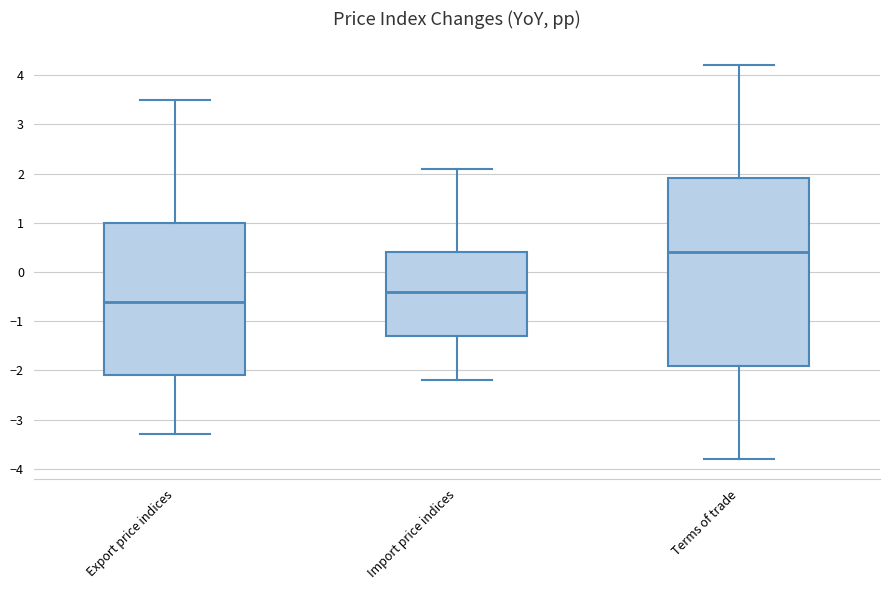

Reading left to right, transcribe this box plot: for each box, give where its median line is, the range the box spans, and where its two whiskers end, as read against the y-axis. The values are not printed on the chart, so give them approximately, as read against the axis.

Export price indices: median -0.6, box -2.1 to 1.0, whiskers -3.3 to 3.5
Import price indices: median -0.4, box -1.3 to 0.4, whiskers -2.2 to 2.1
Terms of trade: median 0.4, box -1.9 to 1.9, whiskers -3.8 to 4.2